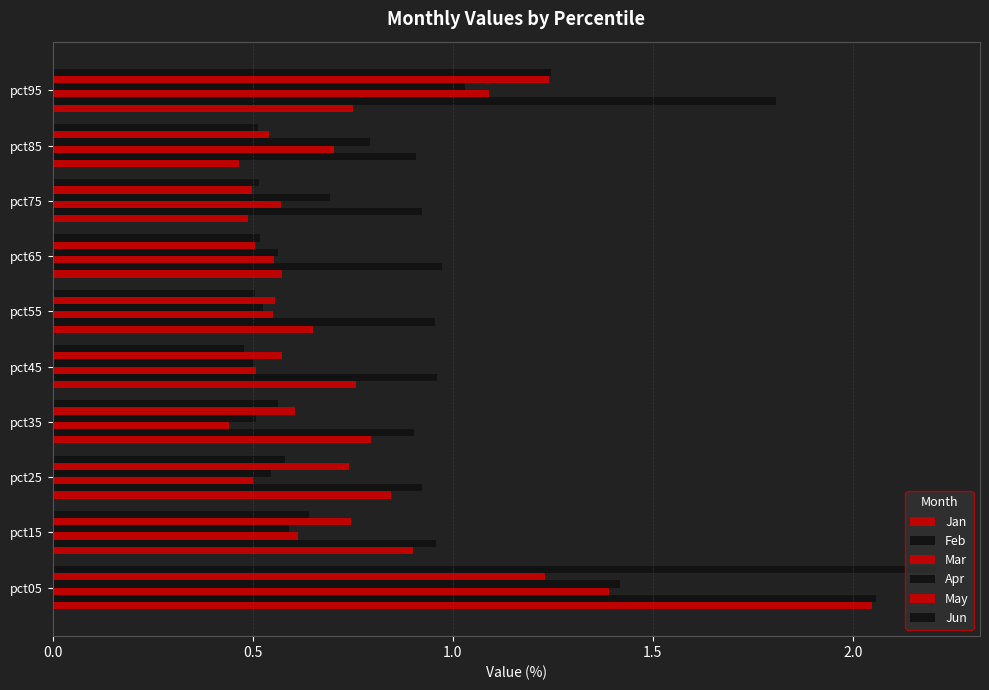

How many categories are shown in the chart?

10